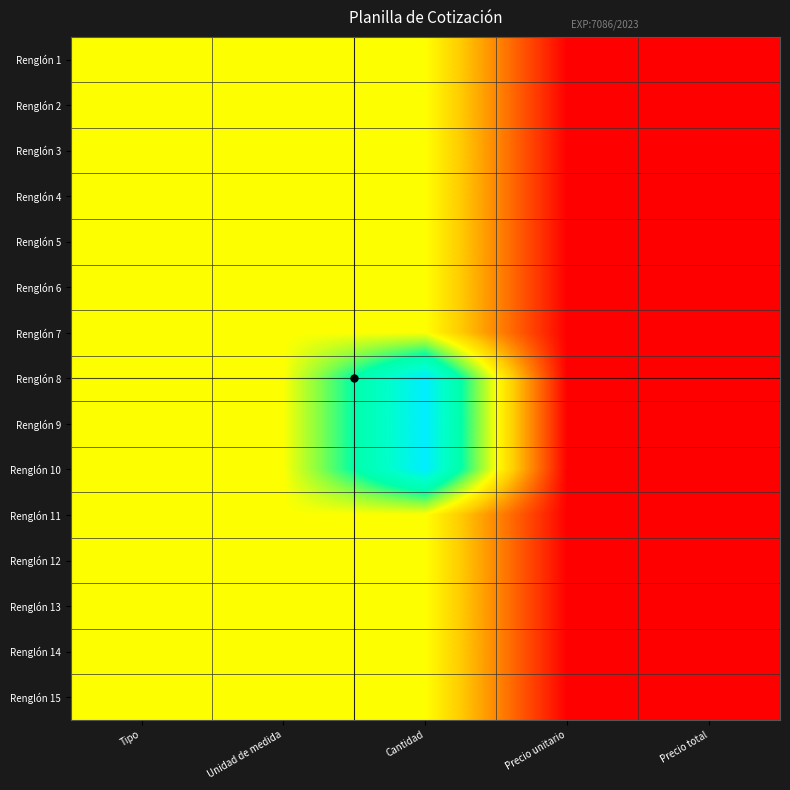

At which category is the sum across all series the highest?

Cantidad